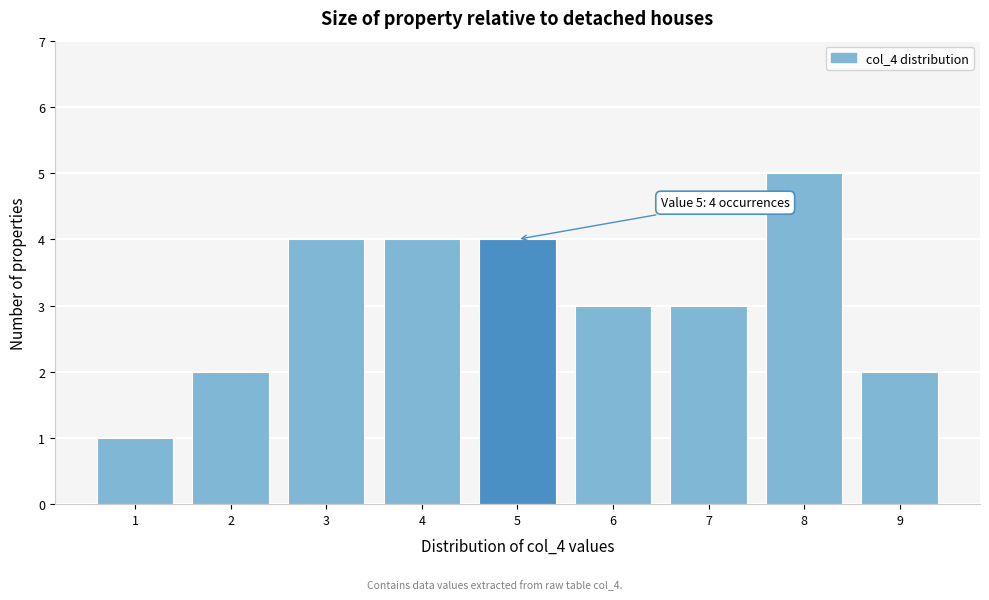

Which range on the x-axis has the tallest bar?

7.5 to 8.5